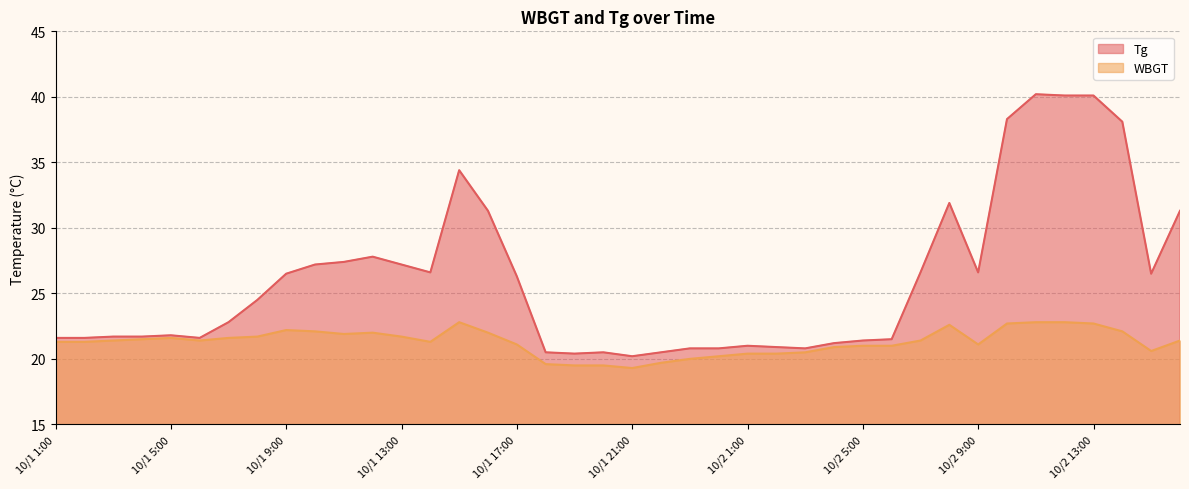

What is the maximum value for Tg?

40.2